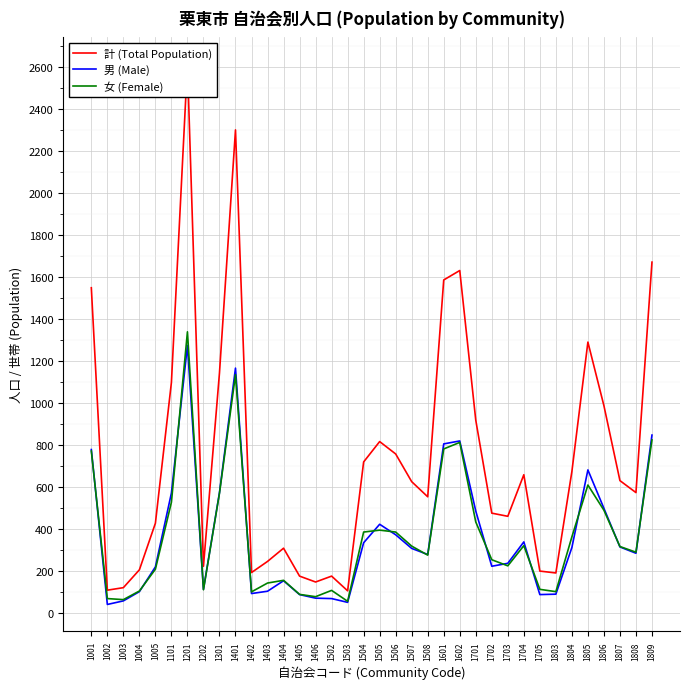

At how many categories does at least one series exceed 291?

24